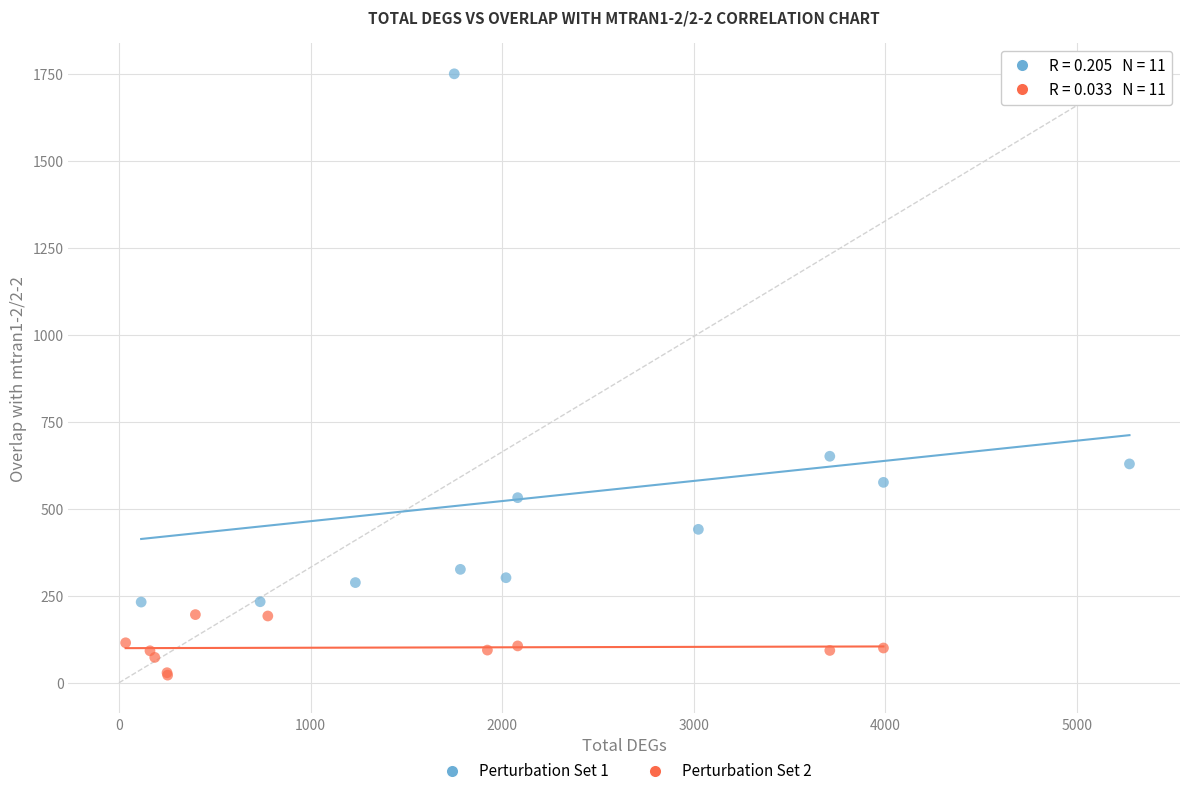

What are all the series names shown in the legend?

Perturbation Set 1, Perturbation Set 2